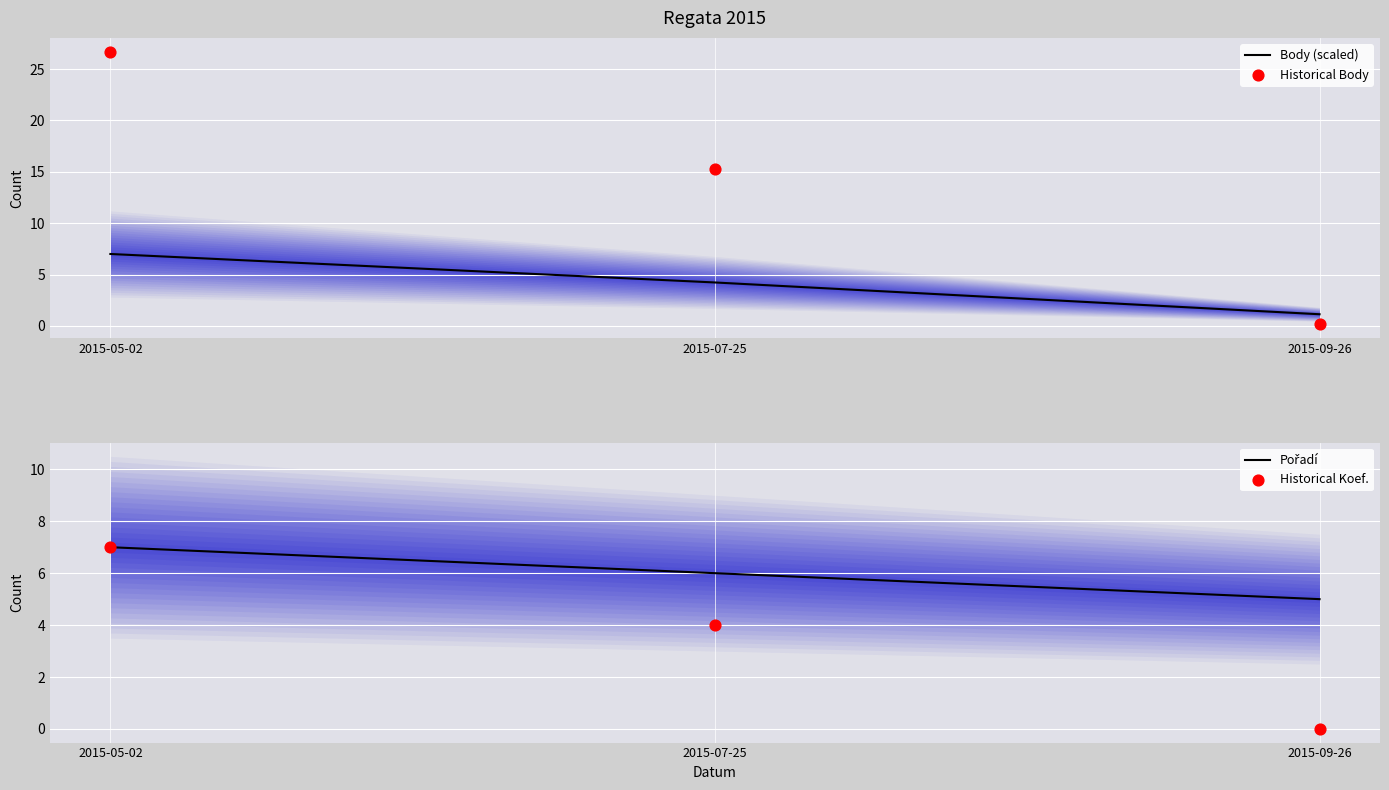

Which series contains the lowest Y value?

Historical Koef.